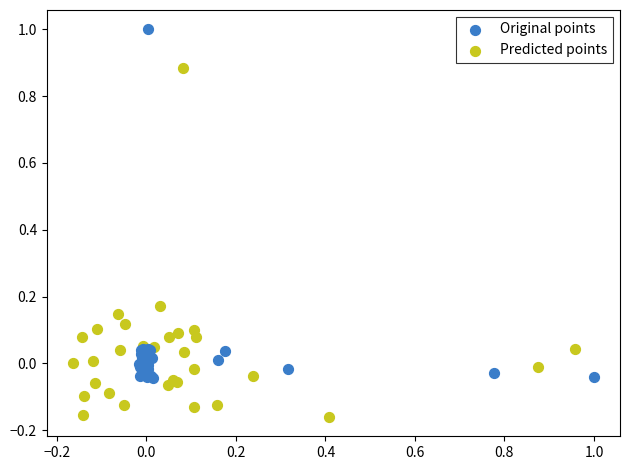

Which series reaches the maximum Y coordinate?

Original points